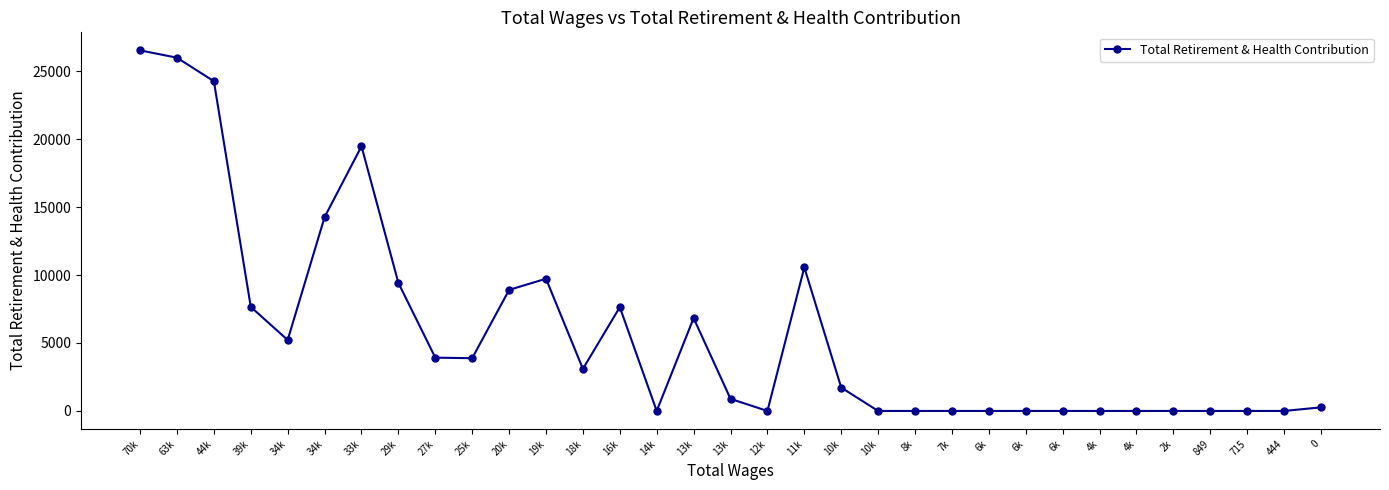

True or false: the data shows 3920.9 at 27k.

True